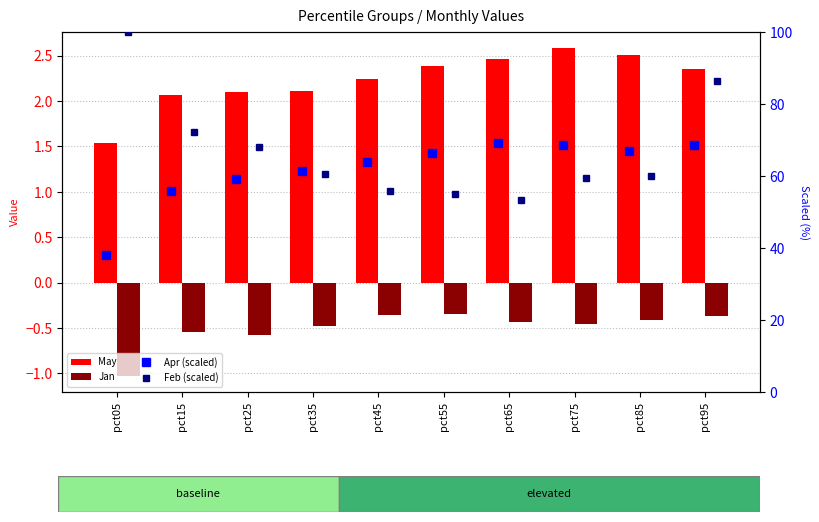

True or false: Feb (scaled) has a value of 68.1 at pct25.

True